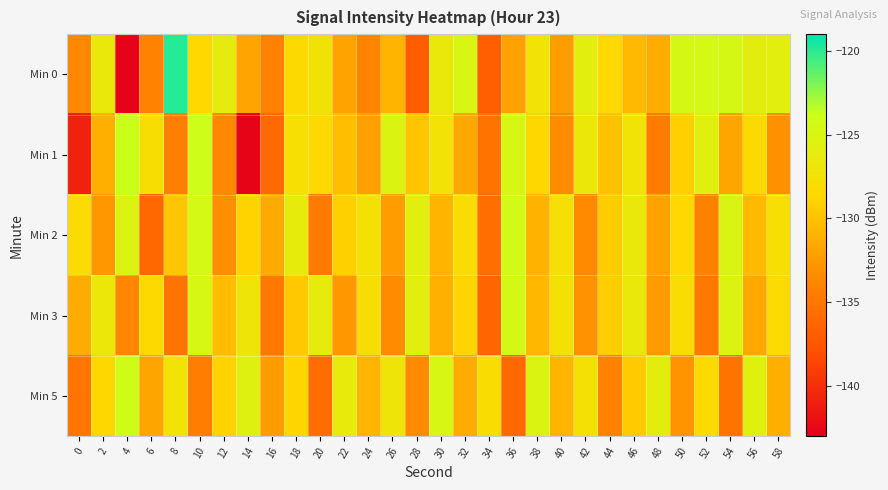

Reading left to right, what are all the values shown in this chart?

Min 0: 0=-133.6	2=-126.7	4=-142.8	6=-134.1	8=-119.9	10=-128.6	12=-126.2	14=-131.9	16=-134.2	18=-128.4	20=-127.4	22=-131.9	24=-133.9	26=-130.8	28=-136.8	30=-126.7	32=-125.0	34=-136.8	36=-132.1	38=-127.4	40=-132.3	42=-125.9	44=-128.5	46=-130.6	48=-131.4	50=-124.7	52=-124.6	54=-124.7	56=-126.0	58=-125.8
Min 1: 0=-140.8	2=-131.2	4=-123.8	6=-128.0	8=-134.3	10=-123.9	12=-133.6	14=-142.8	16=-136.1	18=-127.9	20=-128.5	22=-130.2	24=-132.1	26=-125.3	28=-129.8	30=-127.4	32=-131.6	34=-135.2	36=-124.9	38=-128.7	40=-133.4	42=-126.8	44=-130.1	46=-127.3	48=-134.6	50=-129.2	52=-125.7	54=-131.8	56=-128.4	58=-133.1
Min 2: 0=-128.3	2=-132.7	4=-125.4	6=-136.1	8=-129.8	10=-124.5	12=-133.2	14=-128.9	16=-131.5	18=-126.3	20=-134.7	22=-129.1	24=-127.6	26=-132.4	28=-125.8	30=-130.9	32=-128.2	34=-135.6	36=-124.3	38=-131.0	40=-127.8	42=-133.5	44=-129.4	46=-126.7	48=-132.0	50=-128.6	52=-134.2	54=-125.1	56=-130.5	58=-127.9
Min 3: 0=-131.4	2=-126.9	4=-133.8	6=-128.5	8=-135.2	10=-124.8	12=-130.3	14=-127.1	16=-134.9	18=-129.6	20=-126.2	22=-132.7	24=-128.0	26=-133.4	28=-125.9	30=-131.1	32=-128.8	34=-136.3	36=-124.6	38=-130.7	40=-127.5	42=-133.0	44=-129.3	46=-126.6	48=-132.5	50=-128.1	52=-134.8	54=-125.4	56=-131.6	58=-128.3
Min 5: 0=-135.1	2=-128.7	4=-124.2	6=-131.8	8=-127.3	10=-134.5	12=-129.0	14=-125.6	16=-132.3	18=-128.8	20=-135.7	22=-126.4	24=-130.9	26=-127.2	28=-133.6	30=-124.9	32=-131.4	34=-128.1	36=-136.0	38=-125.3	40=-130.8	42=-127.6	44=-134.1	46=-129.5	48=-126.0	50=-132.9	52=-128.4	54=-135.3	56=-125.7	58=-131.2